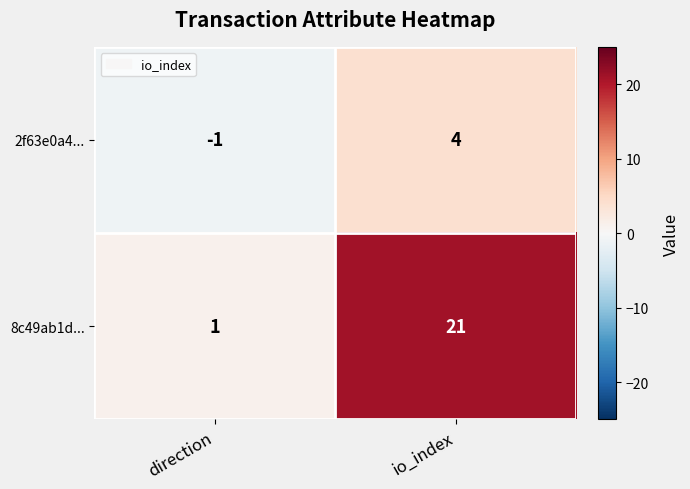

Is it true that 8c49ab1d... equals 21 at io_index?

True